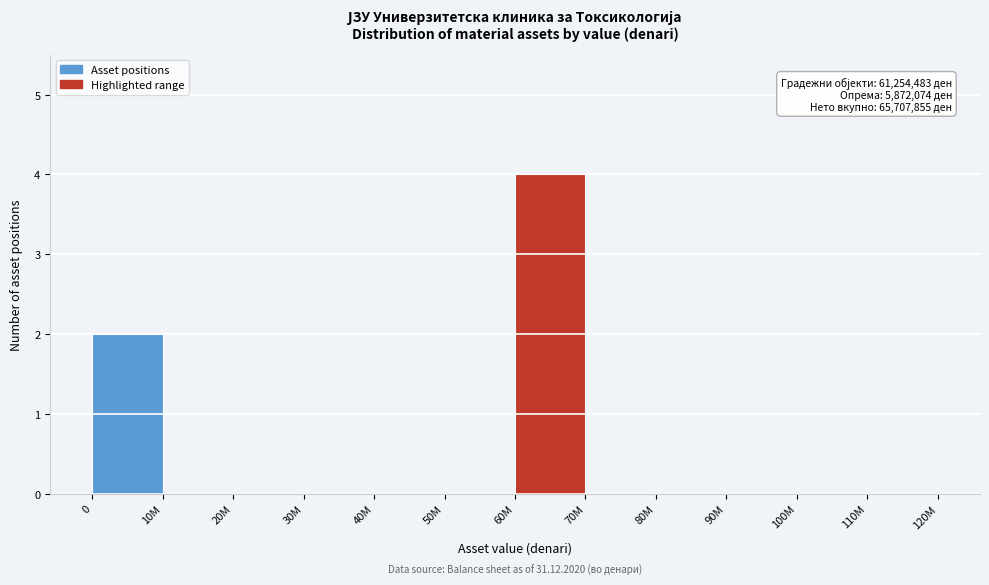

Reading left to right, list all the values displayed in this chart.

0=2	10M=0	20M=0	30M=0	40M=0	50M=0	60M=4	70M=0	80M=0	90M=0	100M=0	110M=0